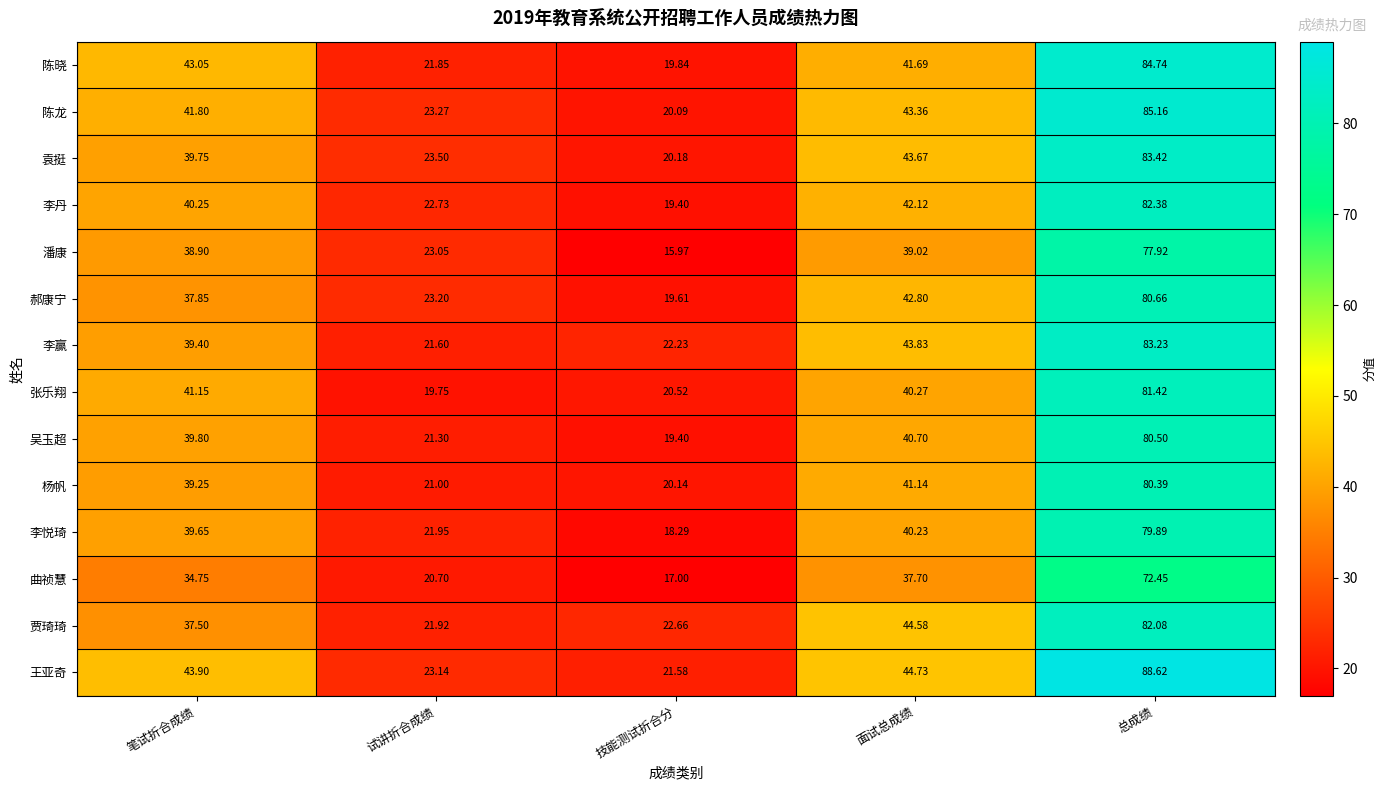

Where does the 贾琦琦 series first go above 37?

笔试折合成绩